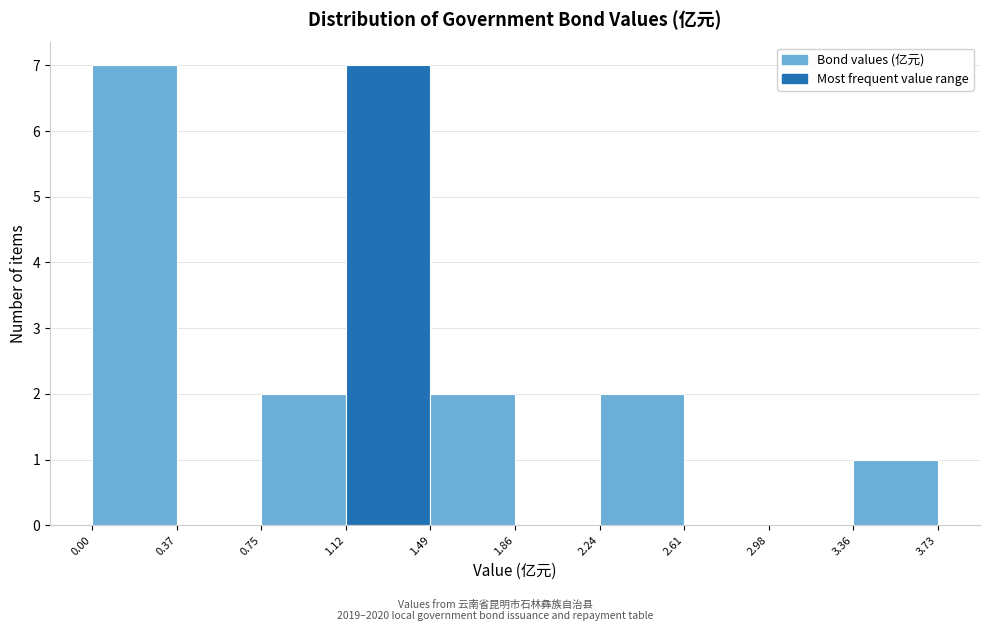

Reading left to right, list every bar in this chart as the range it spans on the x-axis followed by its height. The values are not printed on the chart, so give them approximately, as read against the axis.

0.00 to 0.37: 7
0.37 to 0.75: 0
0.75 to 1.12: 2
1.12 to 1.49: 7
1.49 to 1.86: 2
1.86 to 2.24: 0
2.24 to 2.61: 2
2.61 to 2.98: 0
2.98 to 3.36: 0
3.36 to 3.73: 1